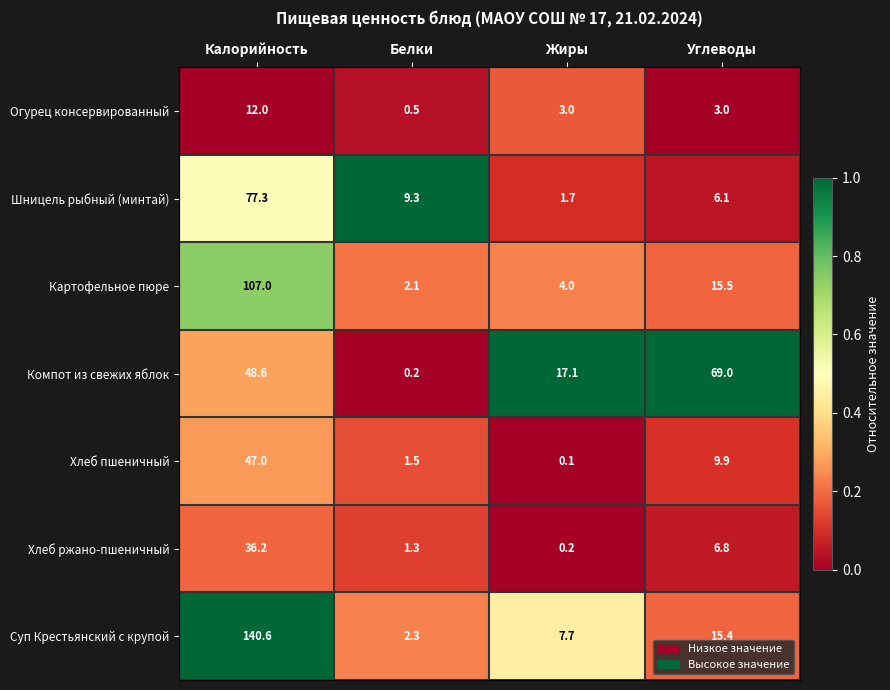

What is the average value of the Шницель рыбный (минтай) series?

23.6